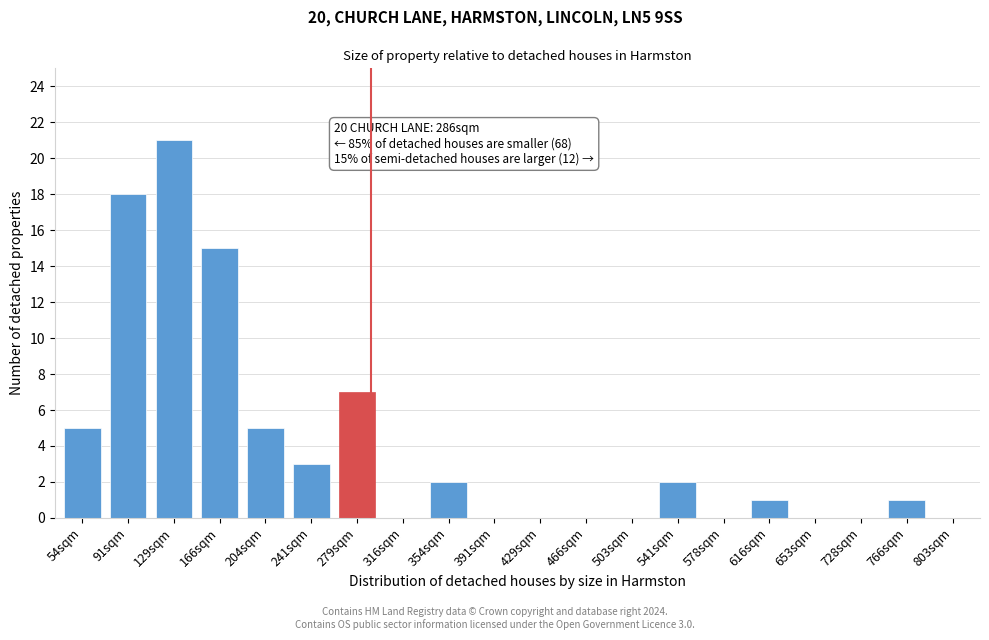

Reading right to left, list all the values displayed in this chart.

803sqm=0	766sqm=1	728sqm=0	653sqm=0	616sqm=1	578sqm=0	541sqm=2	503sqm=0	466sqm=0	429sqm=0	391sqm=0	354sqm=2	316sqm=0	279sqm=7	241sqm=3	204sqm=5	166sqm=15	129sqm=21	91sqm=18	54sqm=5